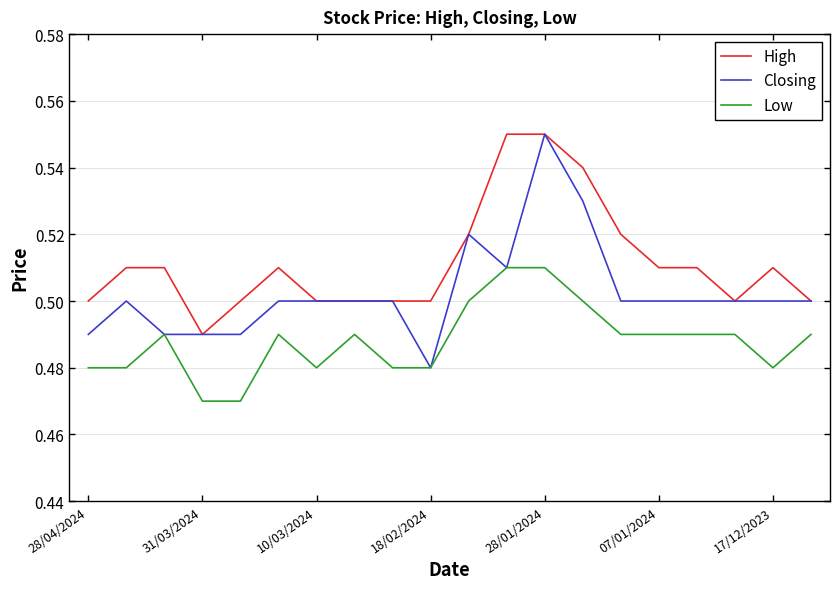

Which series has the widest spread of values?

Closing